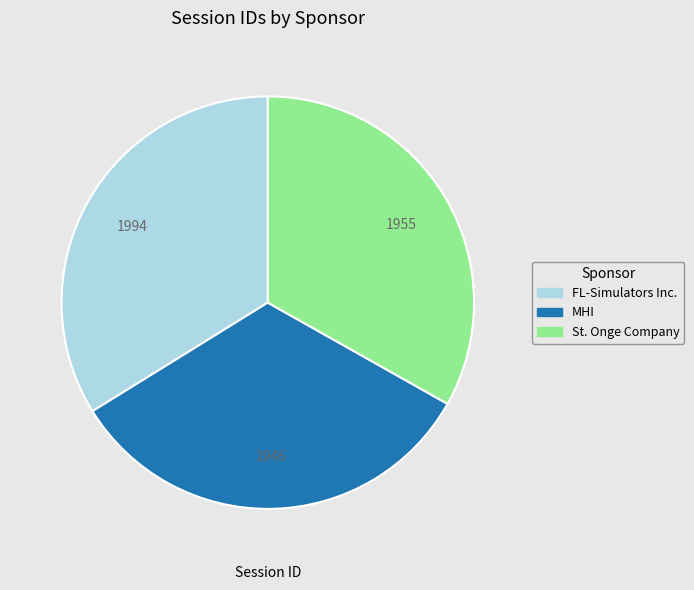

Combined, do St. Onge Company and MHI account for over 50%?

Yes